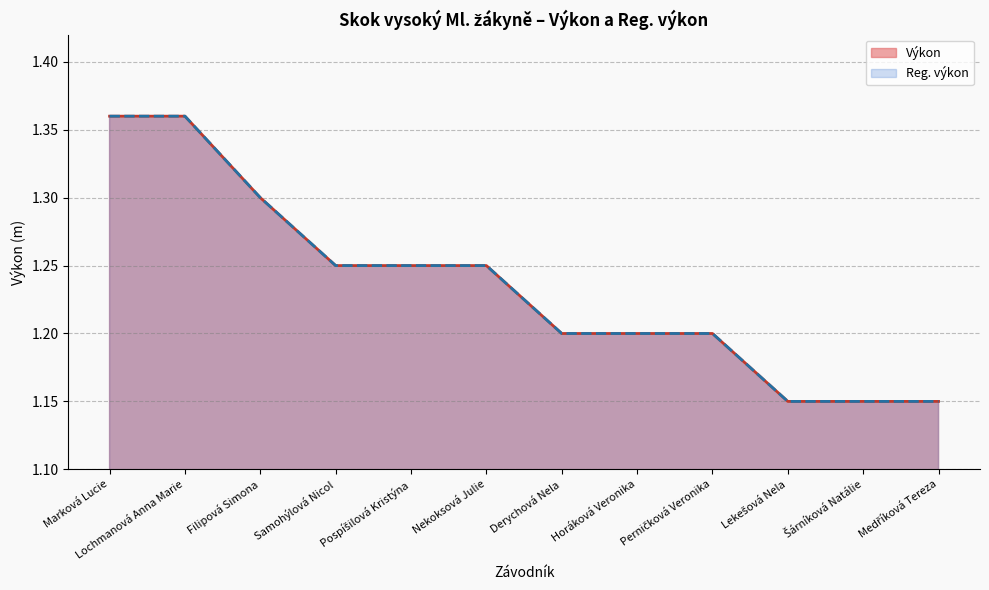

Where is Reg. výkon nearest to the value 1?

Lekešová Nela